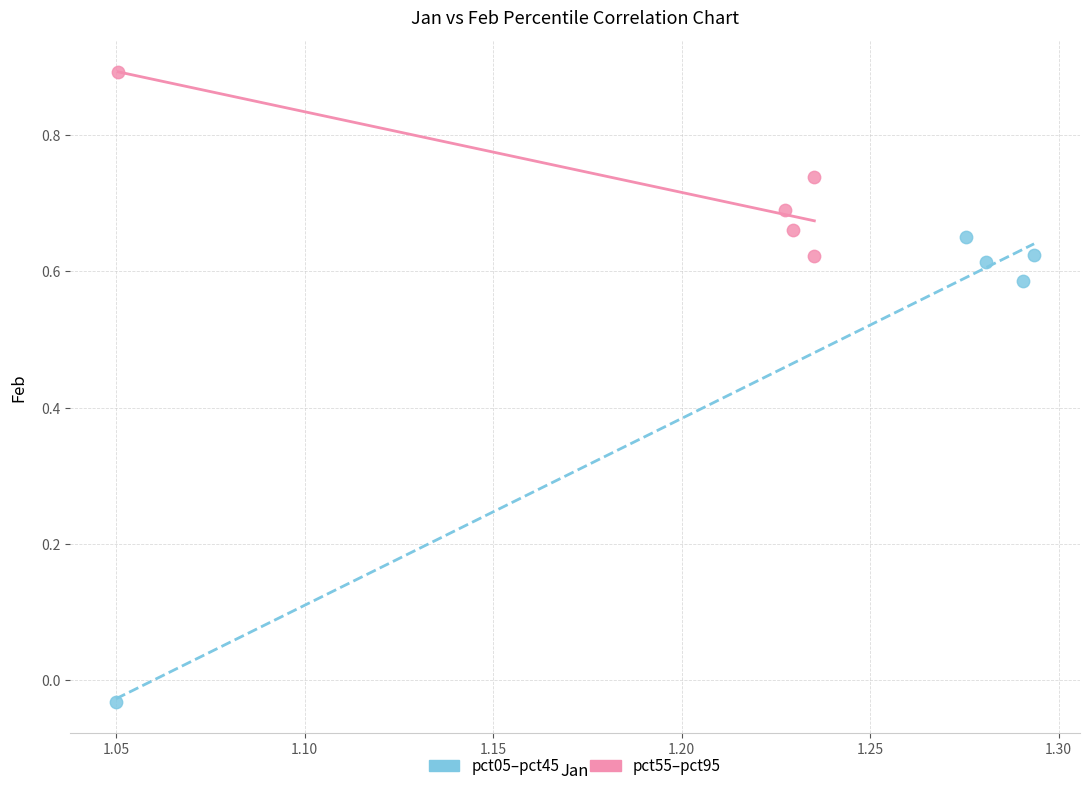

Which series has the widest spread of Y values?

pct05–pct45